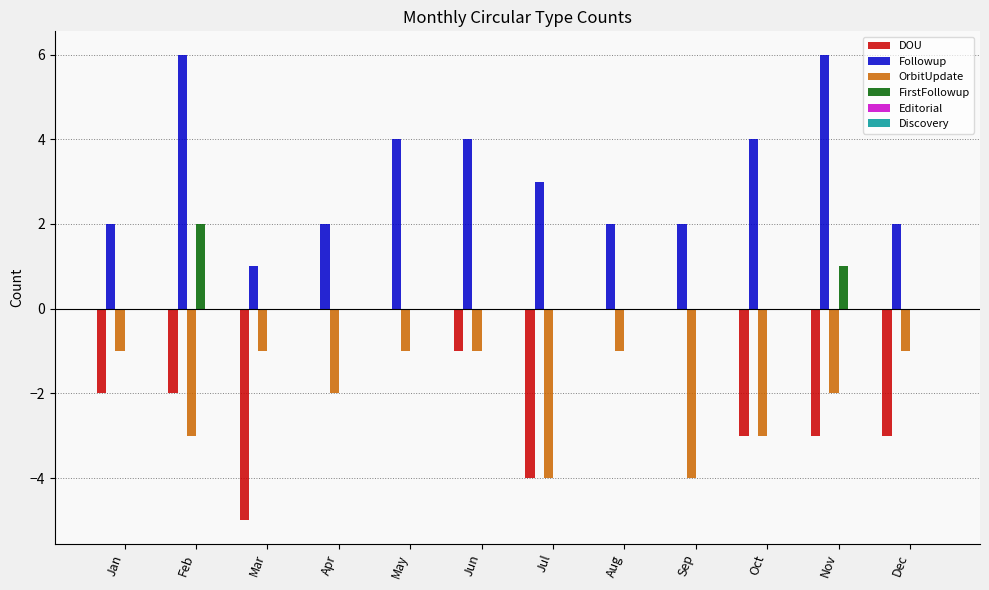

Between Mar and Nov, which series saw the biggest shift?

Followup